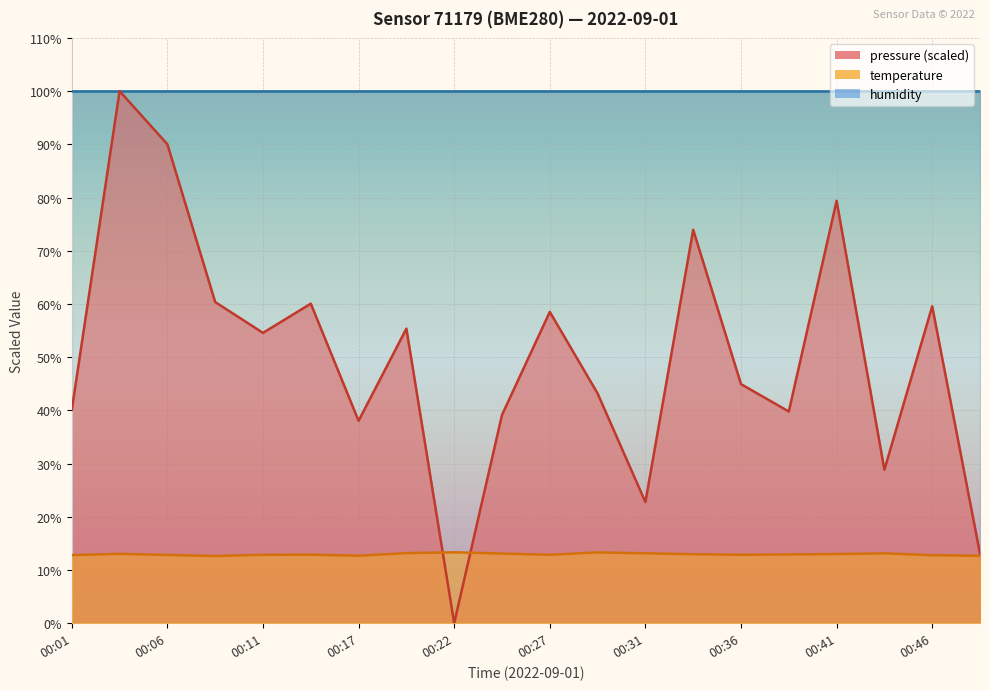

How many lines are shown in the chart?

3